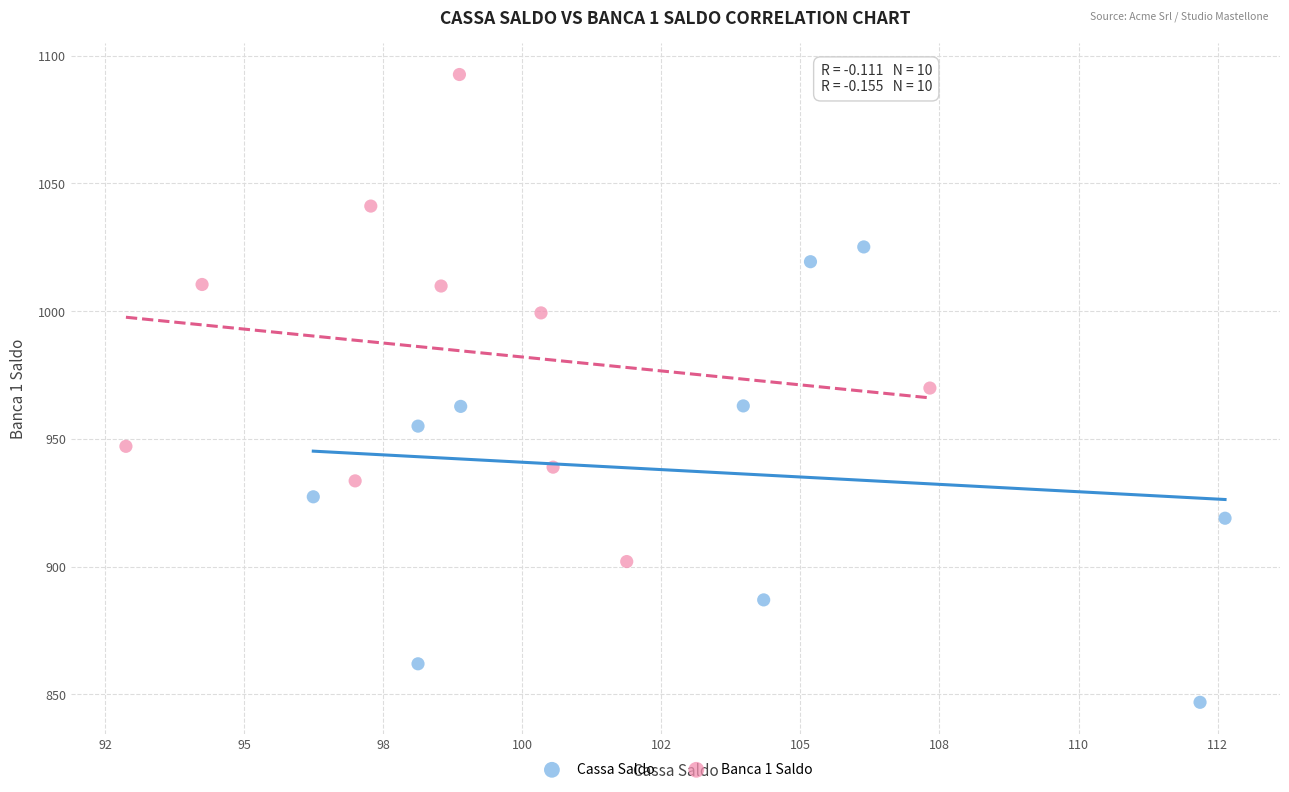

Which series contains the highest Y value?

Banca 1 Saldo